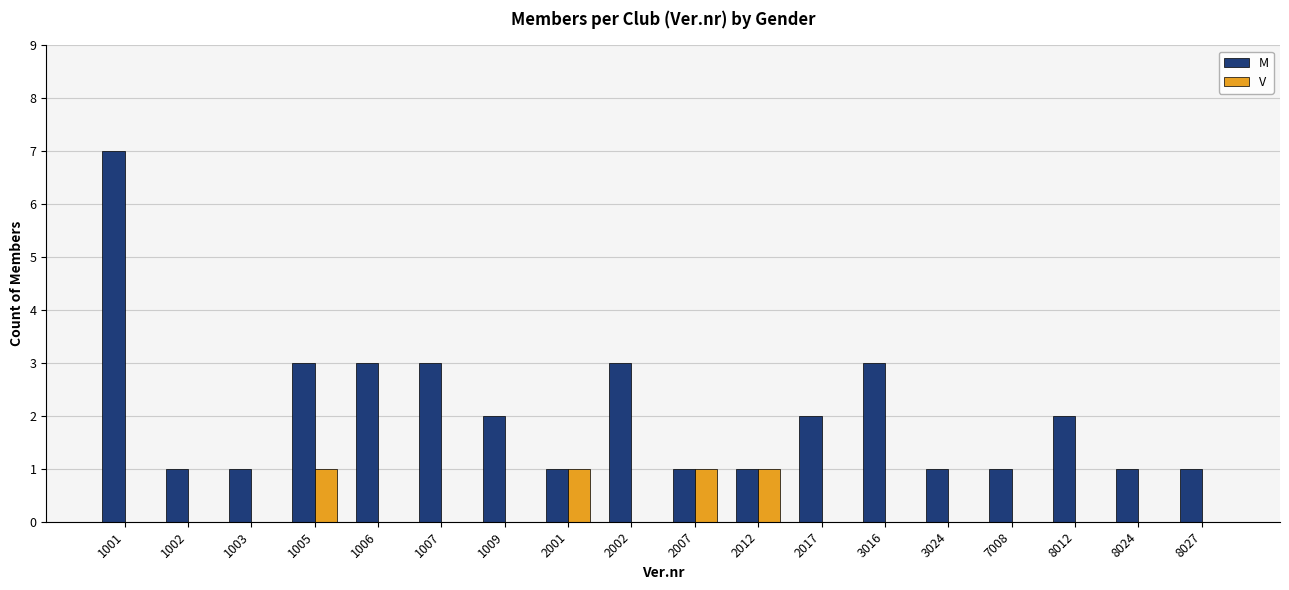

What is the difference between the M values at 8024 and 8012?

1